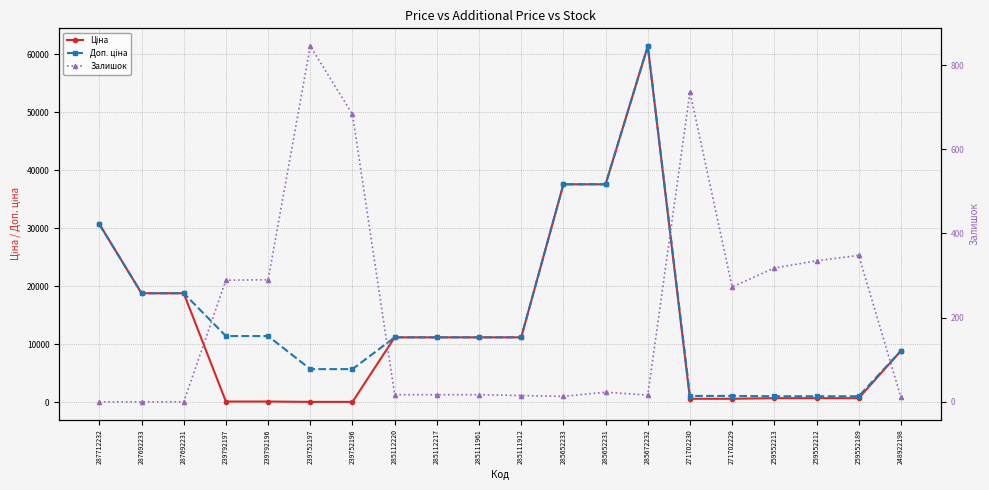

Is it true that Доп. ціна equals 2893.2 at 285111912?

False